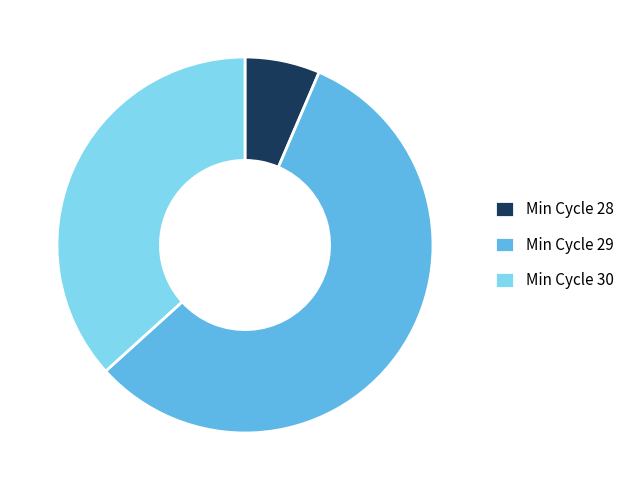

How many slices are in this pie chart?

3